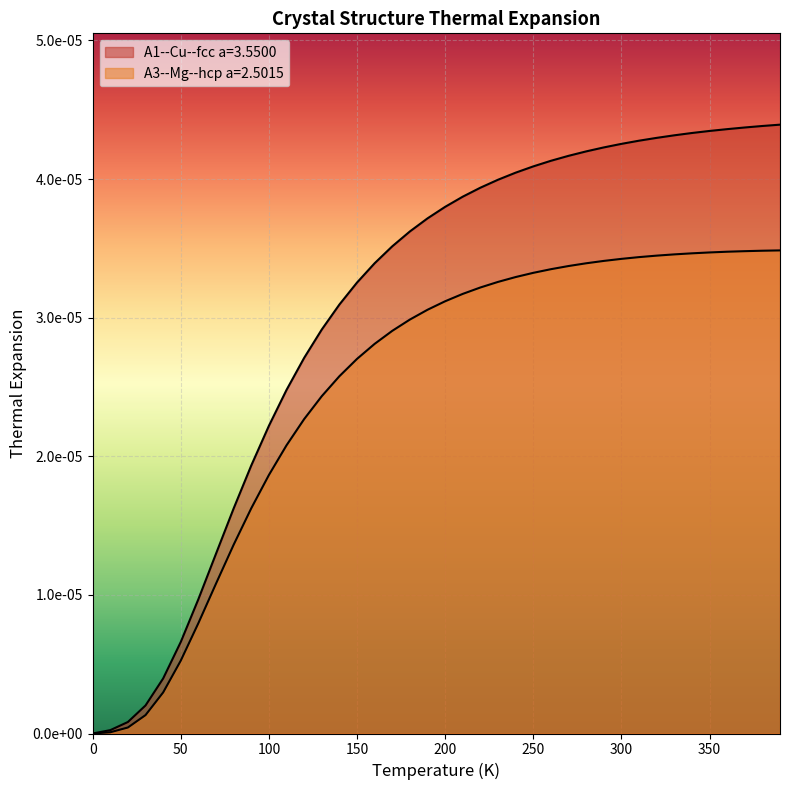

At how many categories does at least one series exceed 0?

39